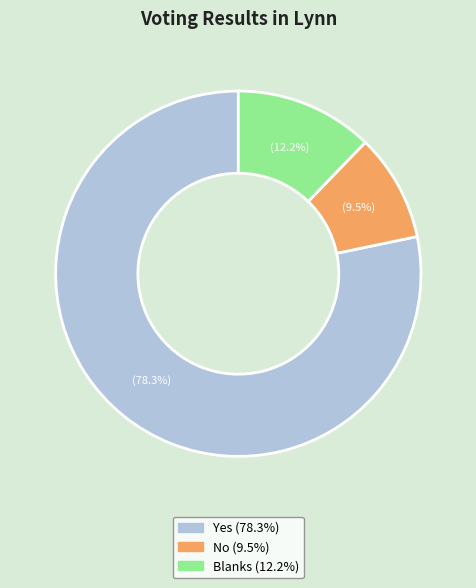

To the nearest percent, what is the average slice percentage?

33%